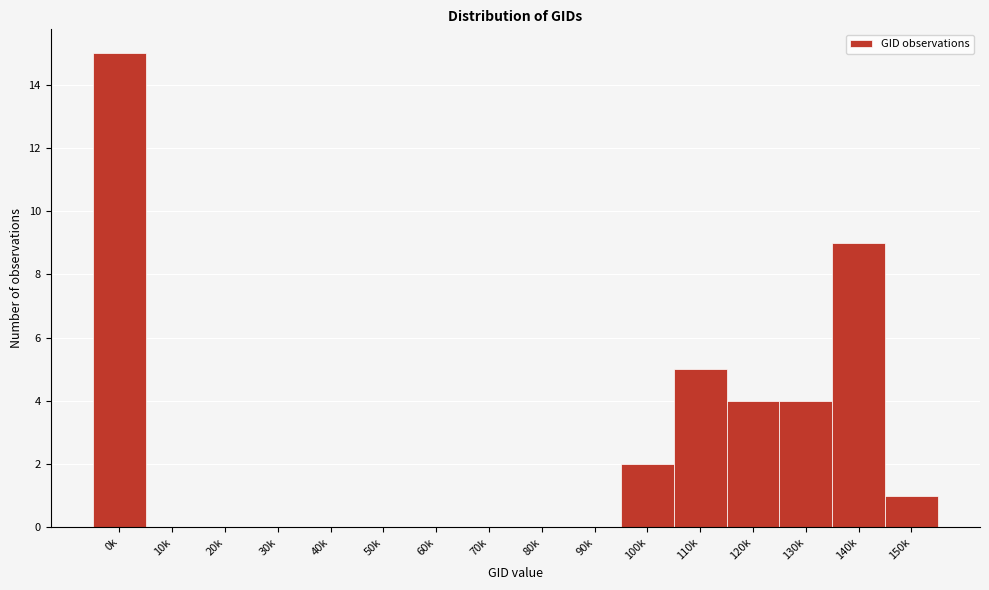

Reading left to right, what are all the values shown in this chart?

0k=15	10k=0	20k=0	30k=0	40k=0	50k=0	60k=0	70k=0	80k=0	90k=0	100k=2	110k=5	120k=4	130k=4	140k=9	150k=1